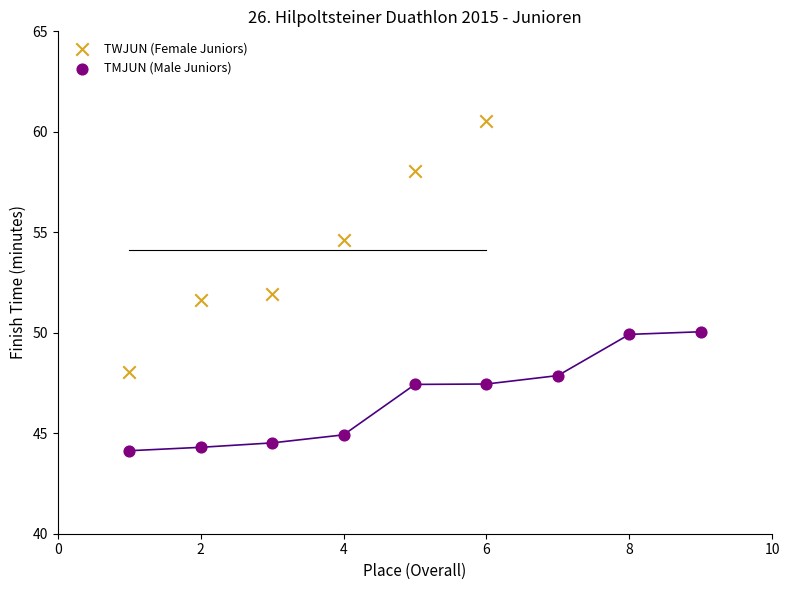

Which series has the largest Y range (max minus min)?

TWJUN (Female Juniors)